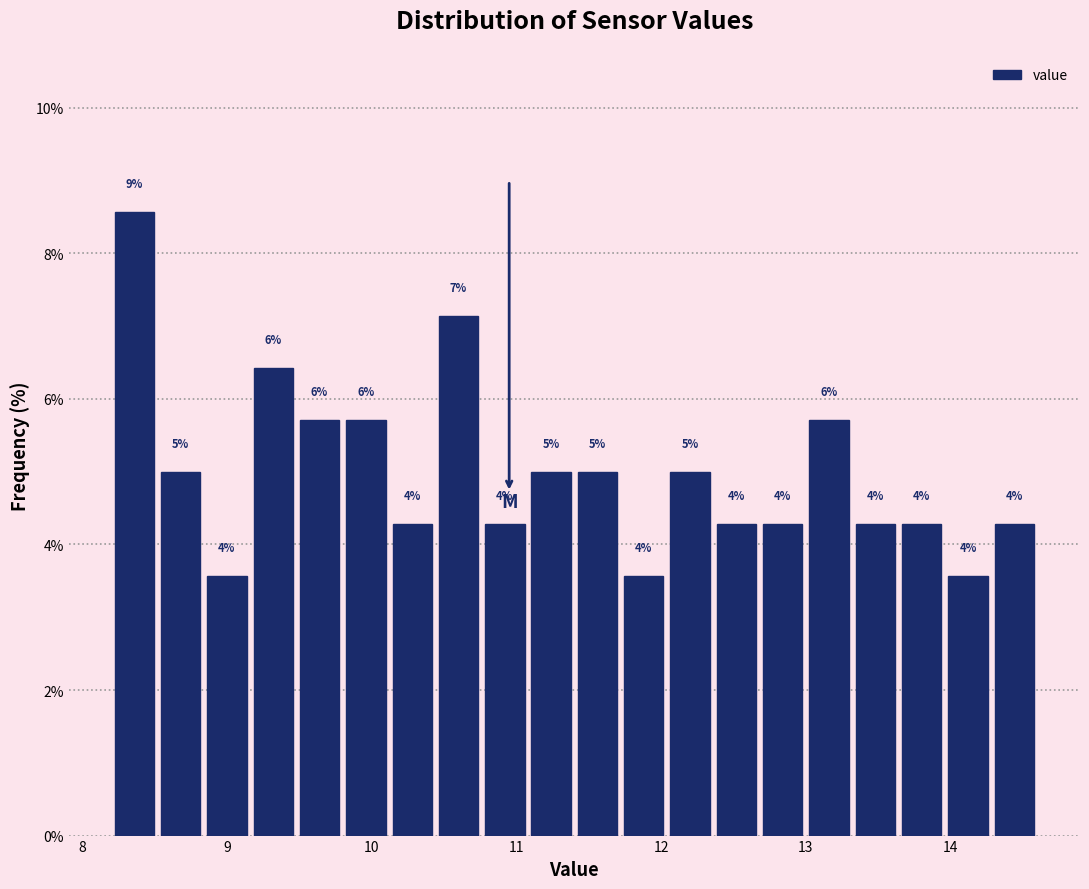

Around what value on the x-axis is the tallest bar? Give the approximate position of its centre, as read against the axis.

8.4